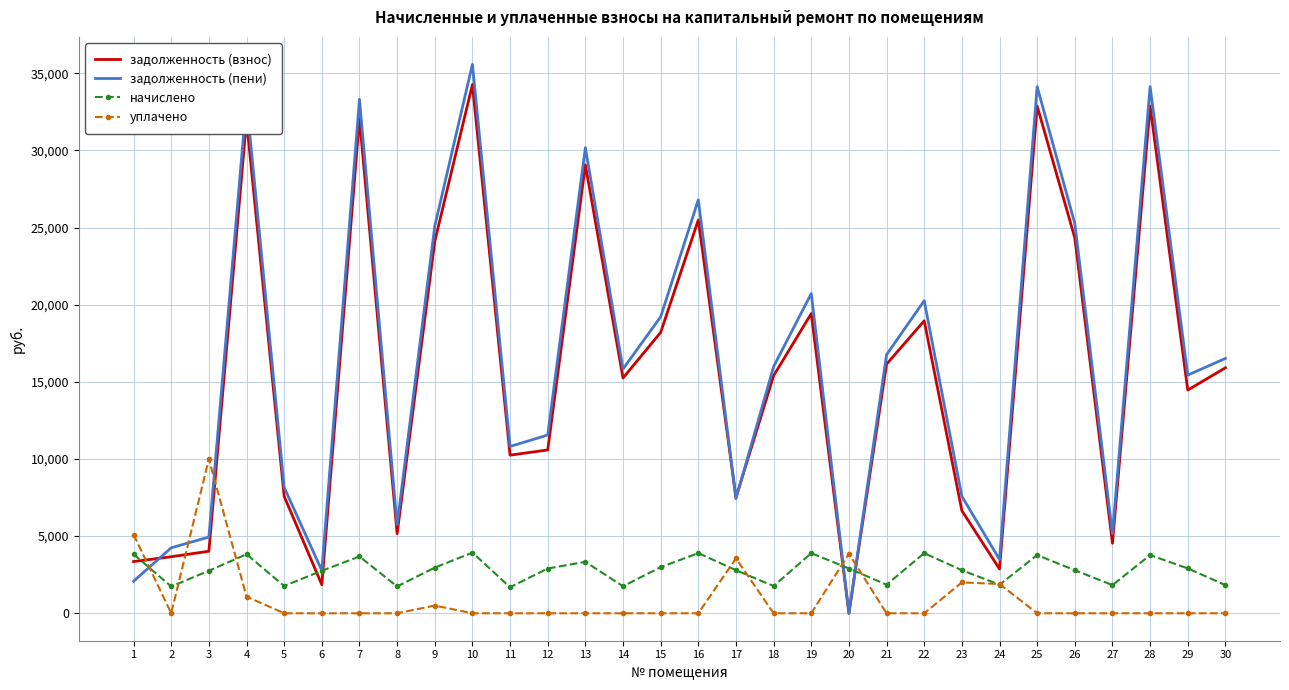

Where is уплачено nearest to the value 5000?

1